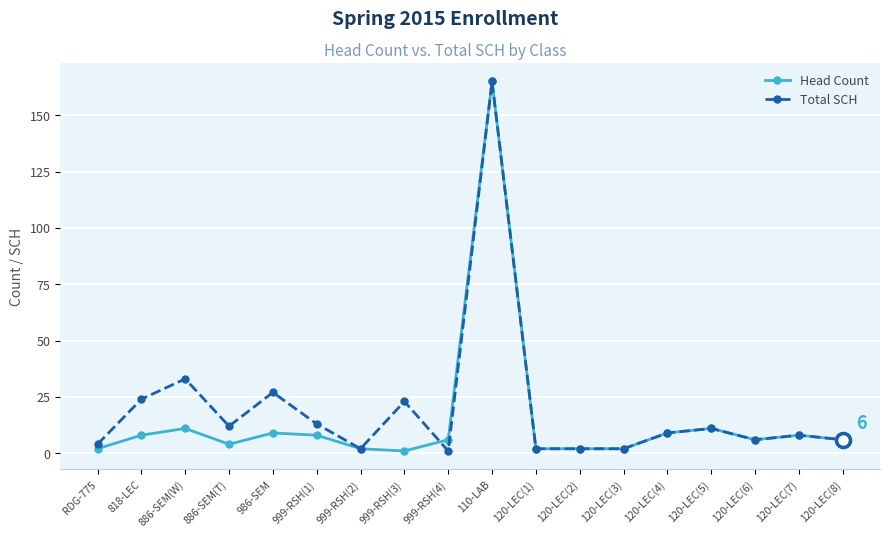

What is the greatest value displayed?

165